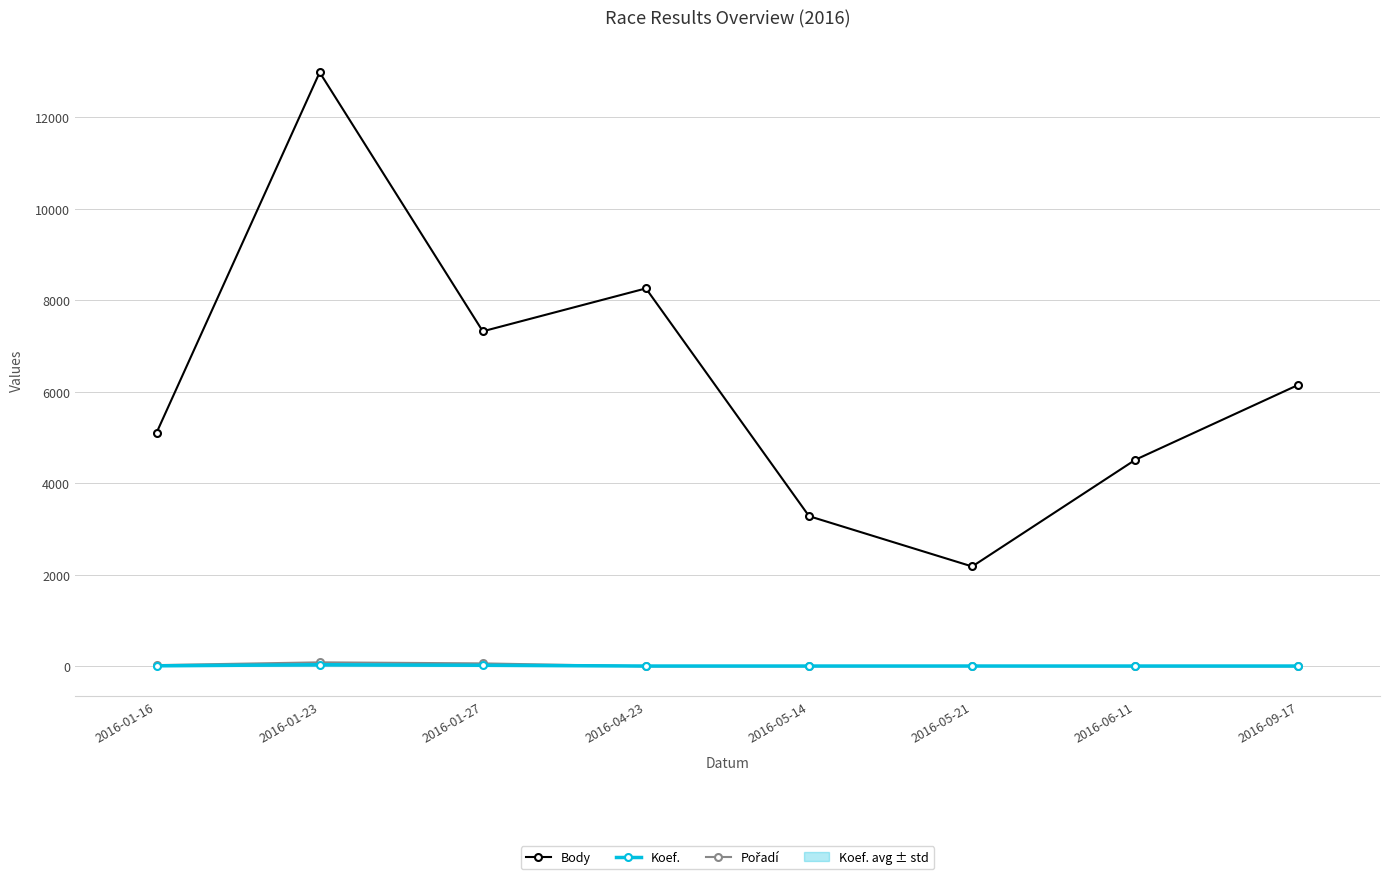

At which category does the chart reach its peak across all series?

2016-01-23